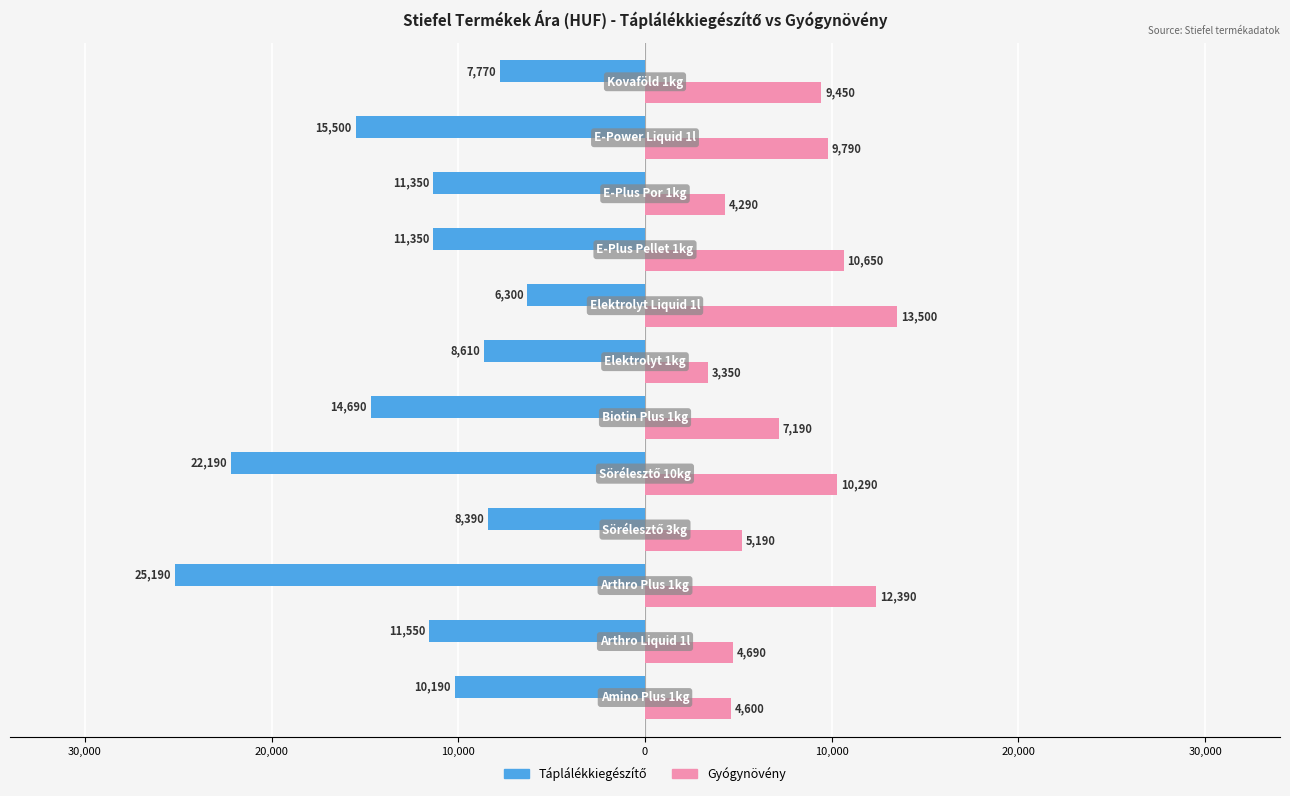

Reading left to right, list all the values displayed in this chart.

Táplálékkiegészítő: -10190	-11550	-25190	-8390	-22190	-14690	-8610	-6300	-11350	-11350	-15500	-7770
Gyógynövény: 4600	4690	12390	5190	10290	7190	3350	13500	10650	4290	9790	9450